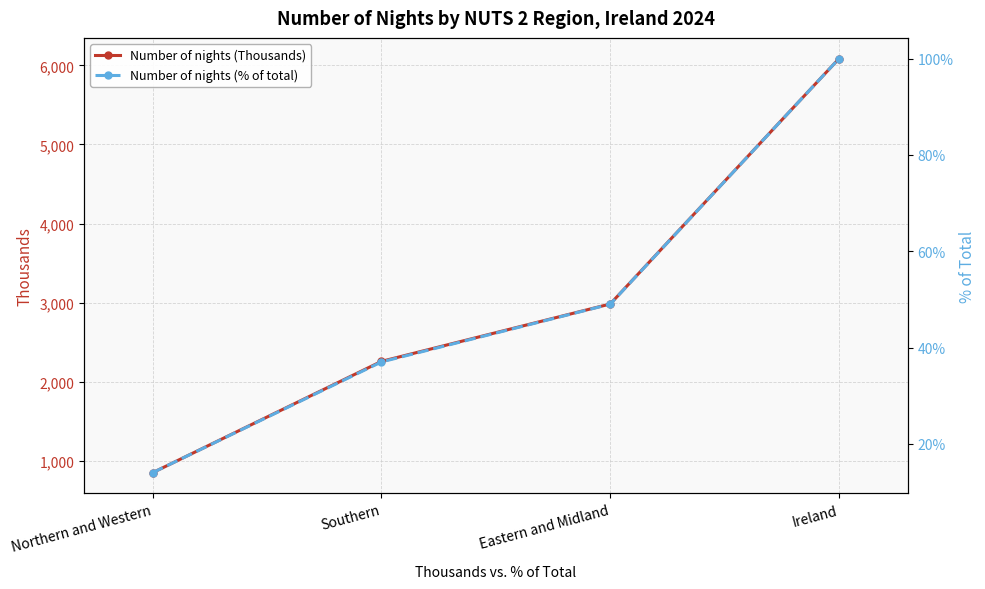

Is the value of Number of nights (% of total) at Eastern and Midland greater than the value of Number of nights (Thousands) at Northern and Western?

No